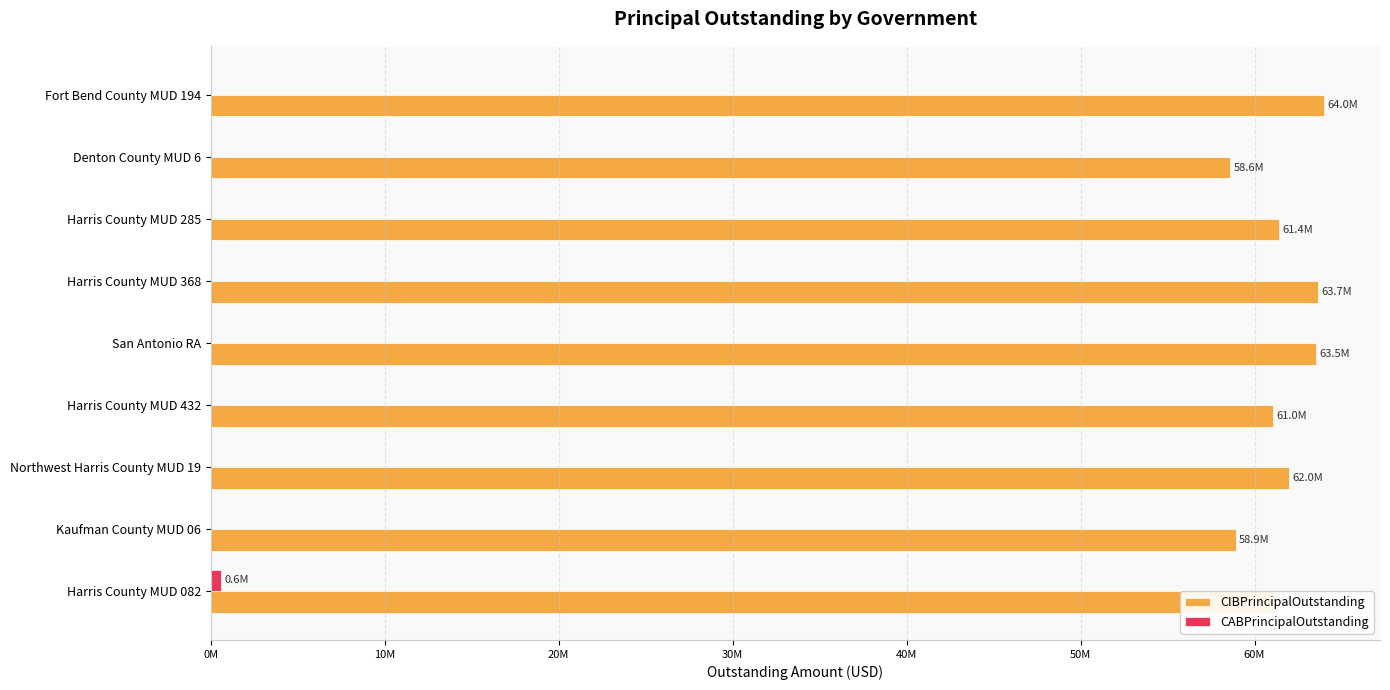

How many series are shown in this chart?

2